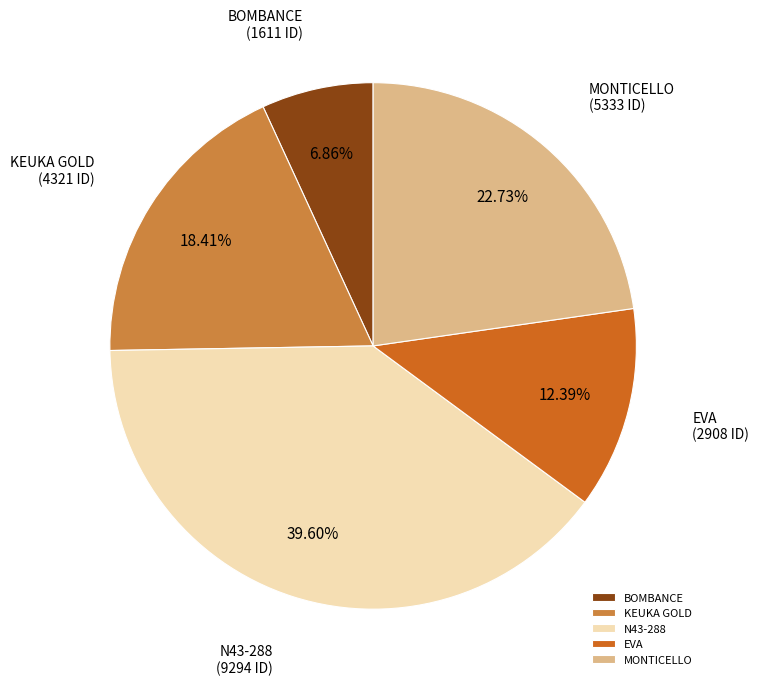

How much of the chart is everything except KEUKA GOLD?

81.6%